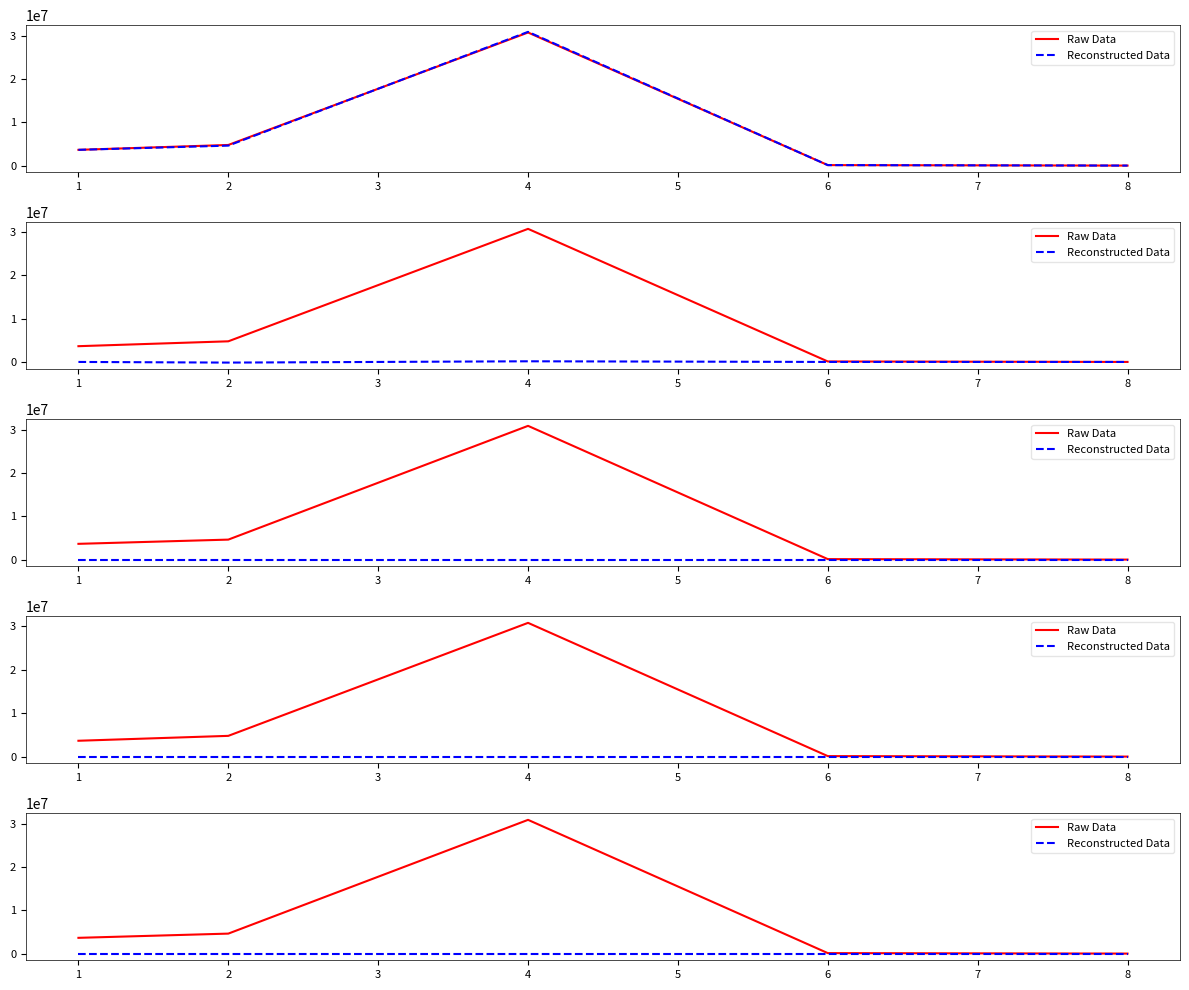

What is the total value across all series at 2?

4612792